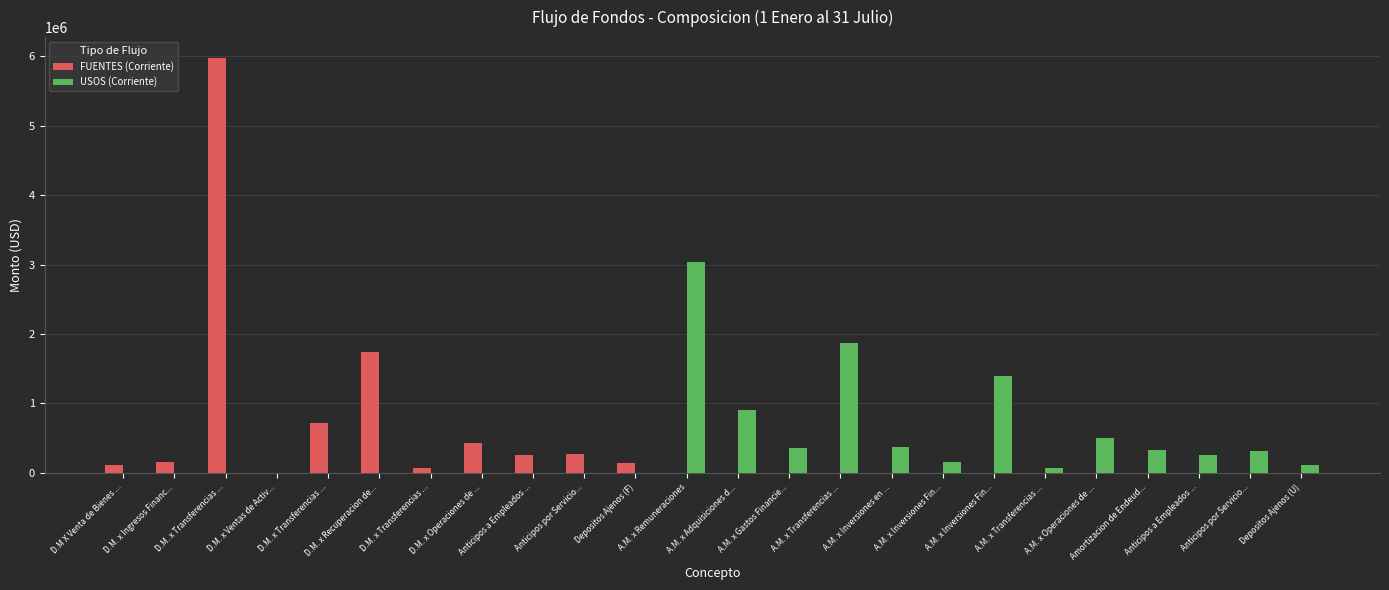

Rank the series by their average value, from lowest to highest.

USOS (Corriente), FUENTES (Corriente)